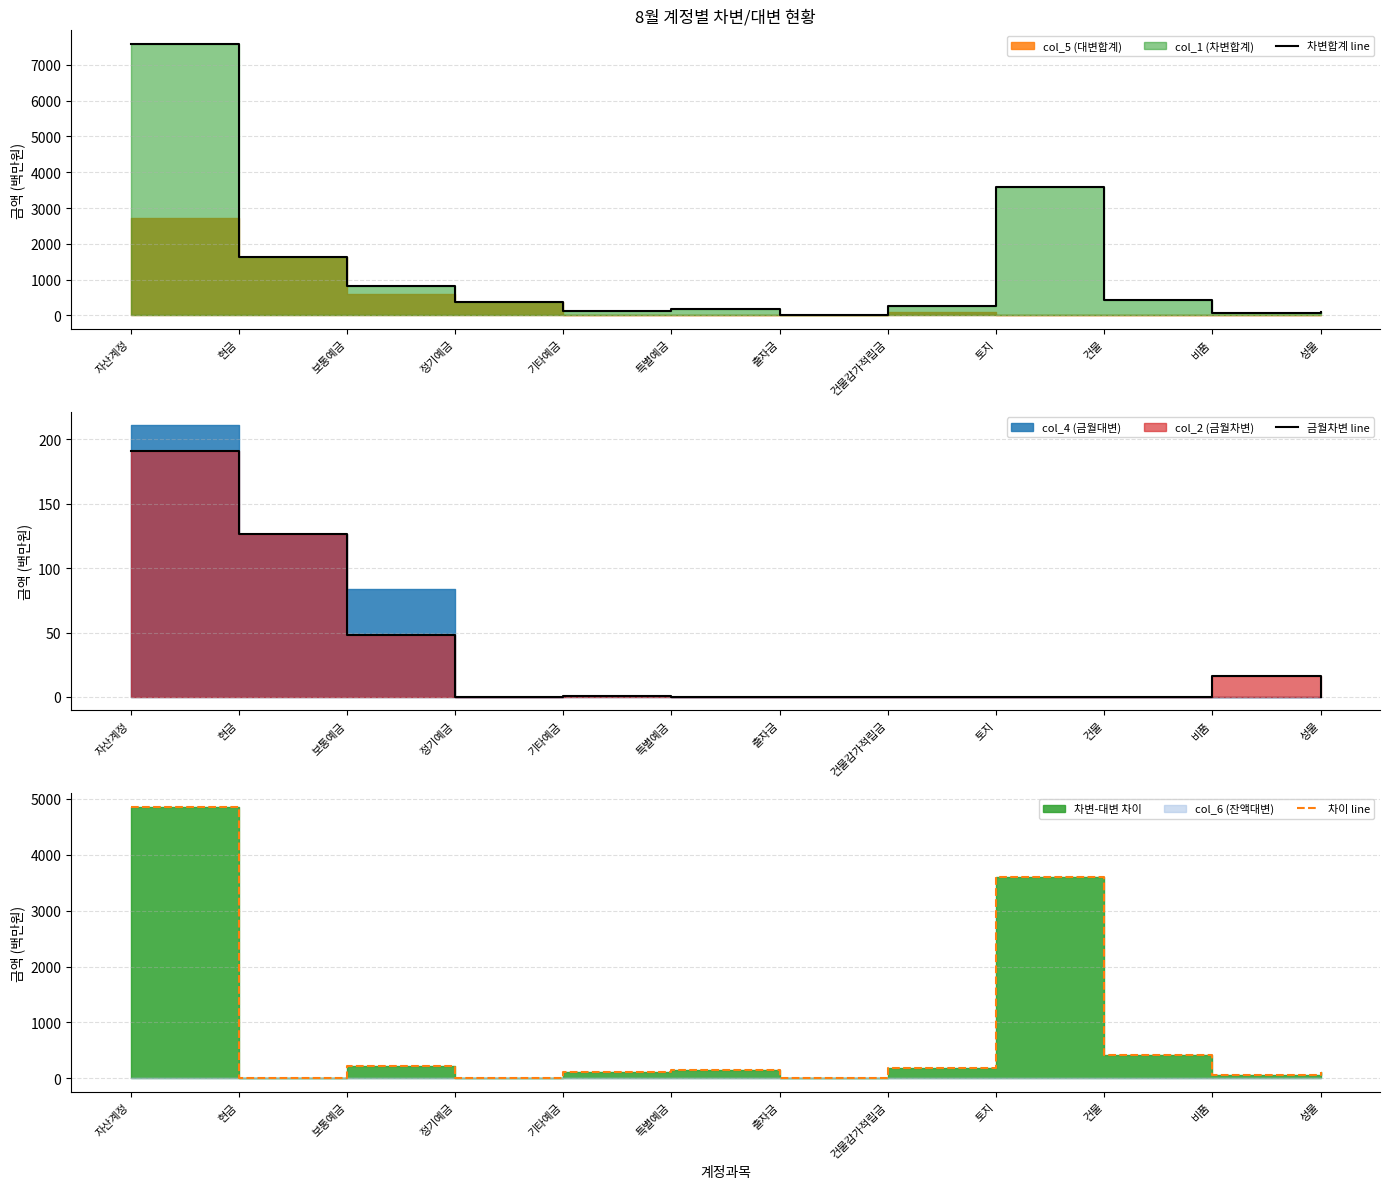

What is the sum of all 차변합계 line values?

15146.0